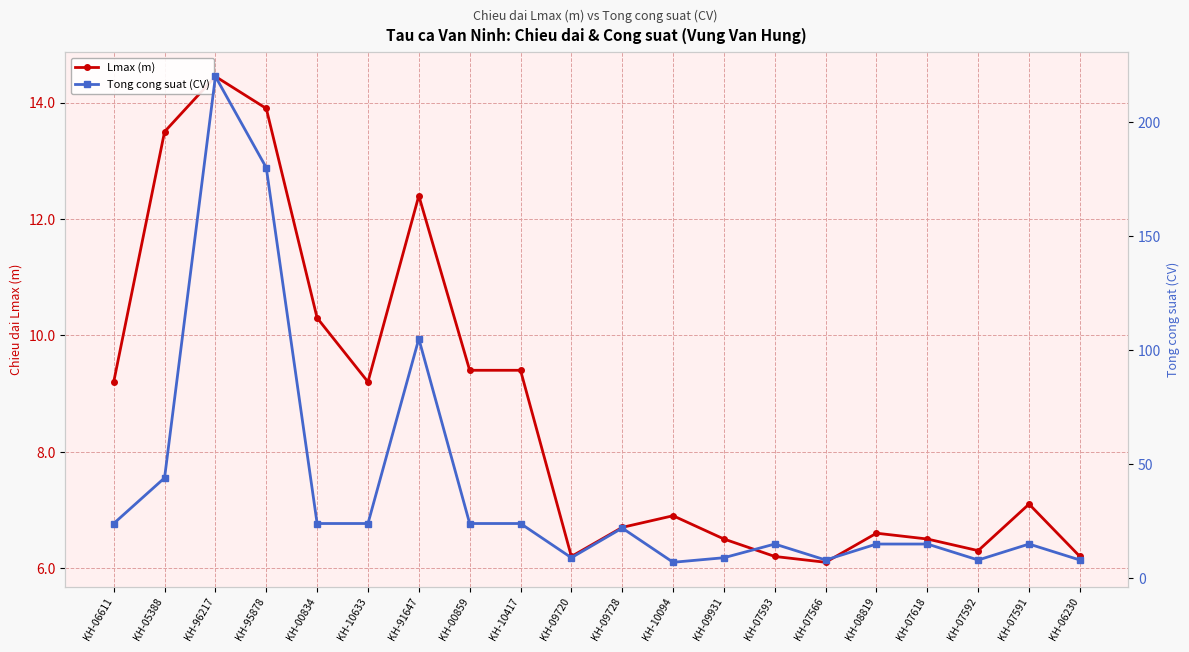

What is the label of the 12th point from the left?

KH-10094